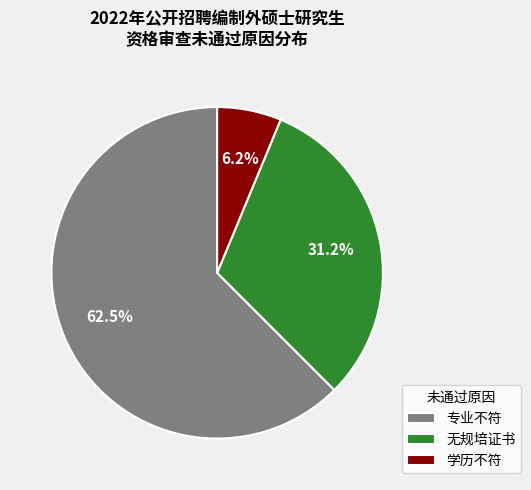

Which category has the biggest portion of the pie?

专业不符